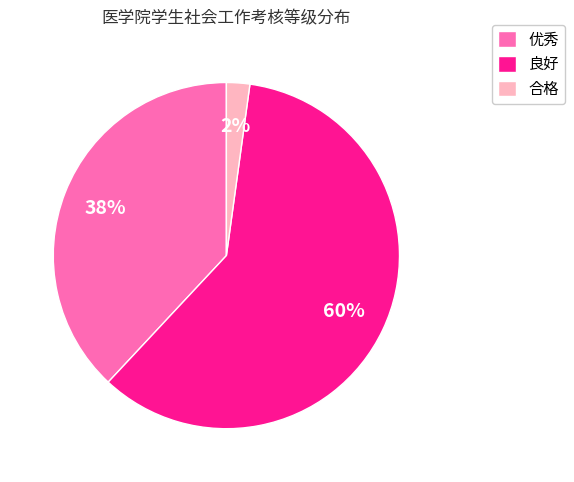

Which category has the biggest portion of the pie?

良好